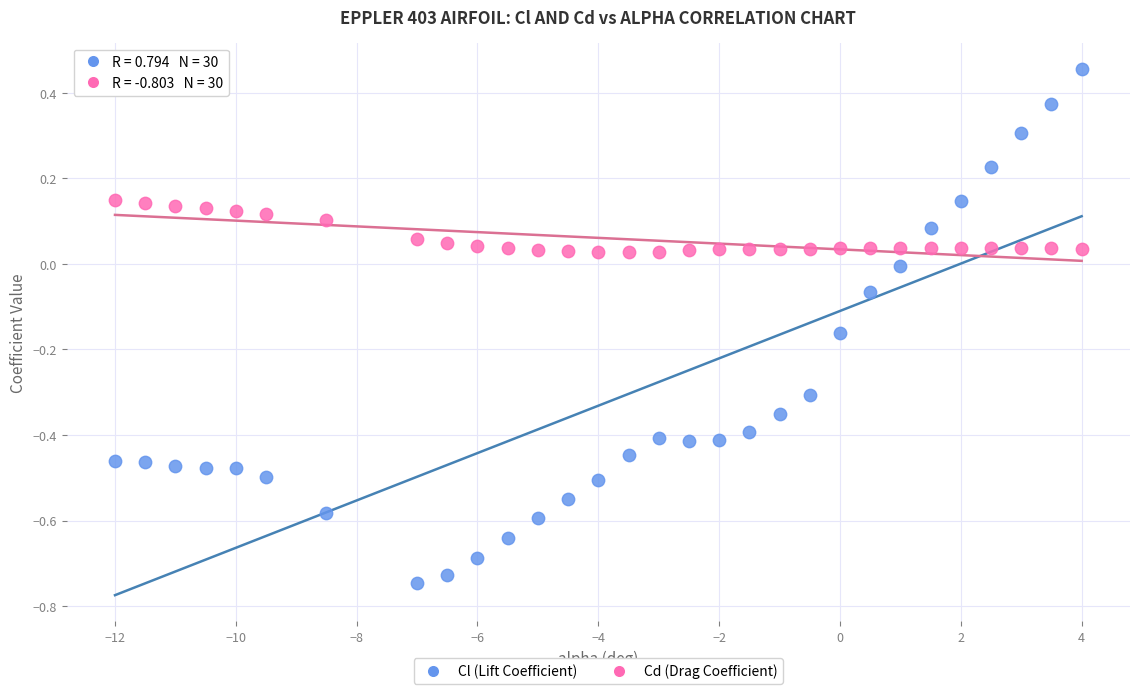

Which series reaches the minimum Y coordinate?

Cl (Lift Coefficient)